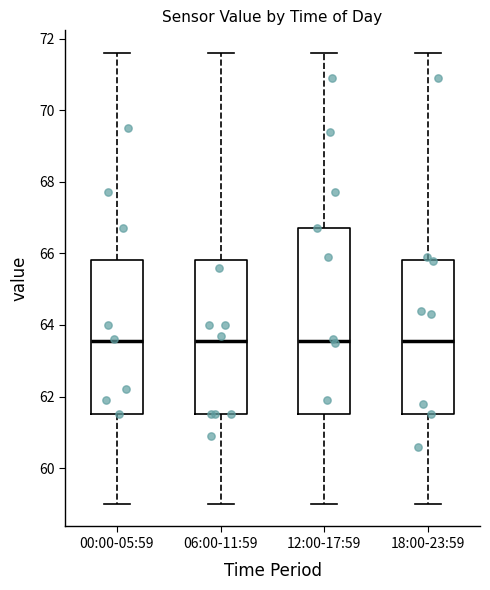

Reading left to right, read every box against the y-axis: the position of its median line, the range the box covers, and the ends of its whiskers. The values are not printed on the chart, so give them approximately, as read against the axis.

00:00-05:59: median 63.6, box 61.6 to 65.8, whiskers 59.0 to 71.6
06:00-11:59: median 63.6, box 61.6 to 65.8, whiskers 59.0 to 71.6
12:00-17:59: median 63.6, box 61.6 to 66.8, whiskers 59.0 to 71.6
18:00-23:59: median 63.6, box 61.6 to 65.8, whiskers 59.0 to 71.6